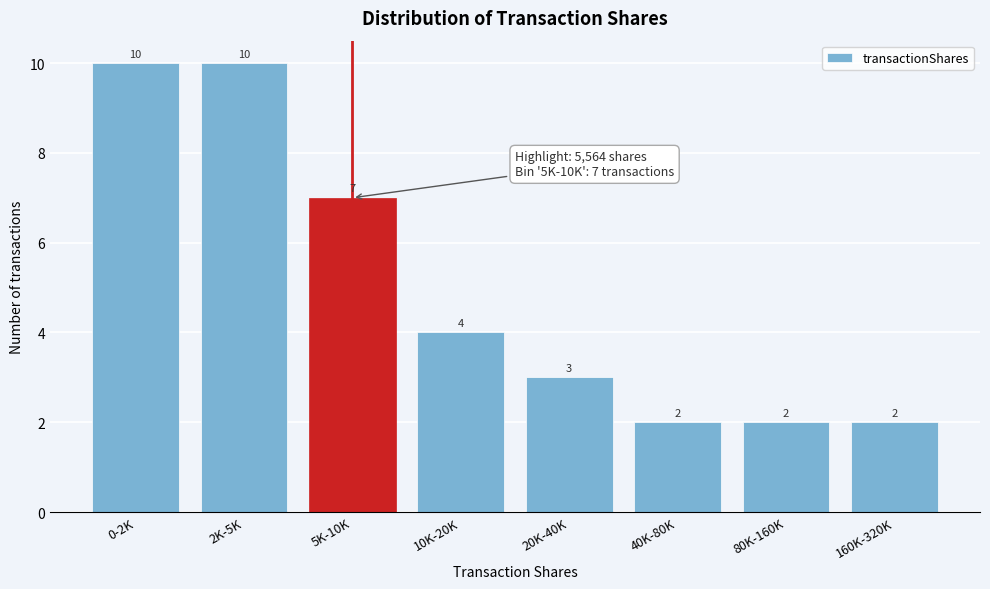

Reading right to left, what are all the values shown in this chart?

2	2	2	3	4	7	10	10